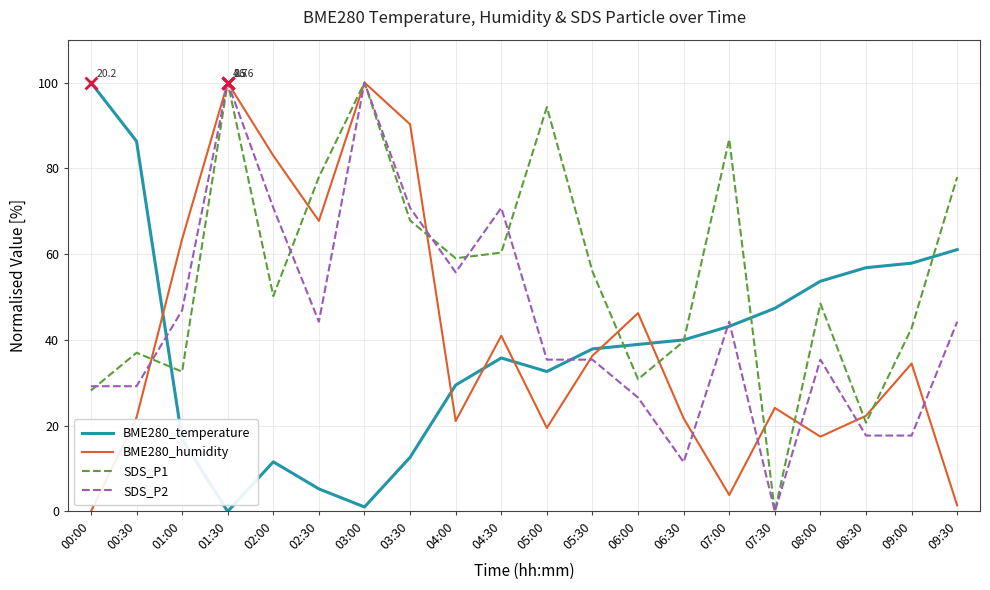

At which label is BME280_temperature closest to 50?

07:30